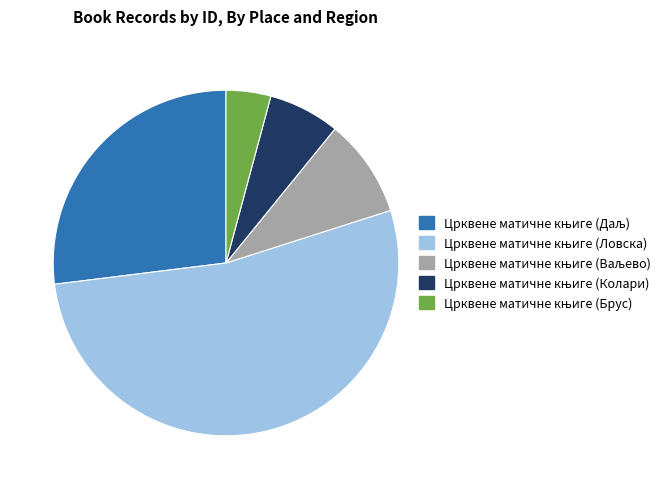

Is there any slice that represents more than half of the pie?

Yes